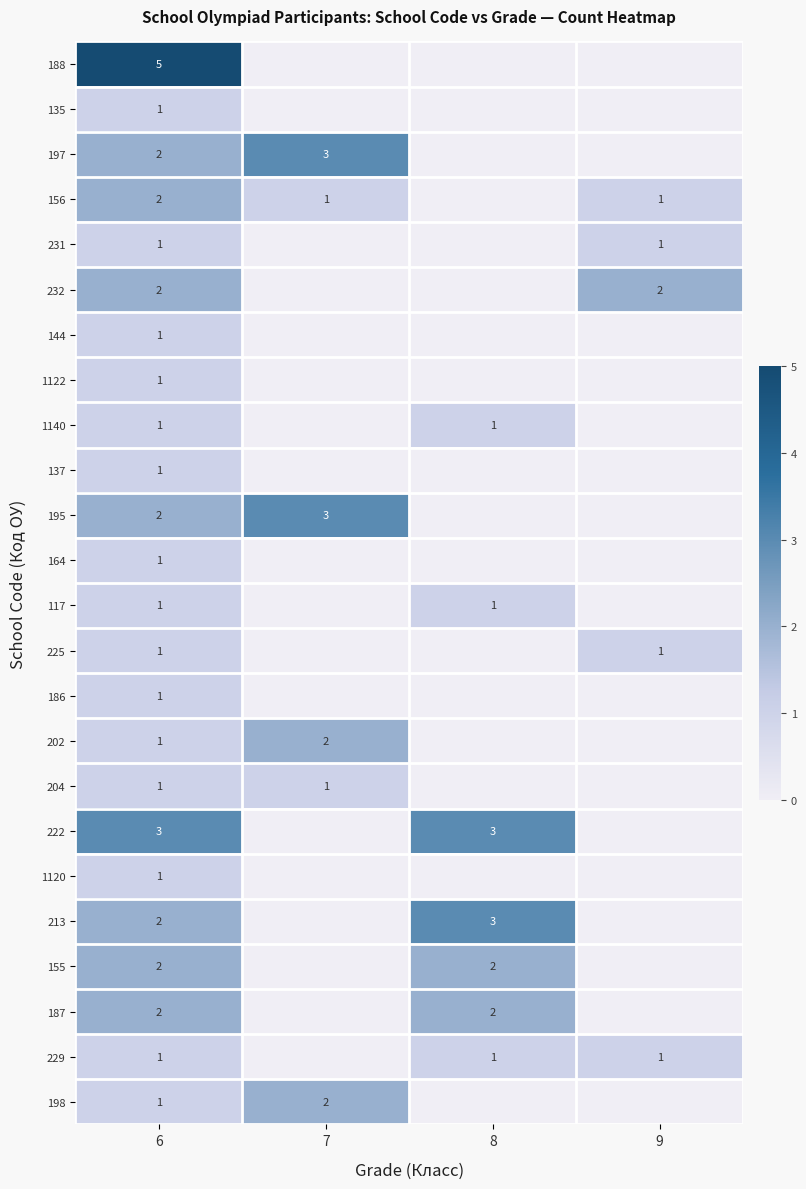

What is the sum of the 222 values at 6 and 8?

6